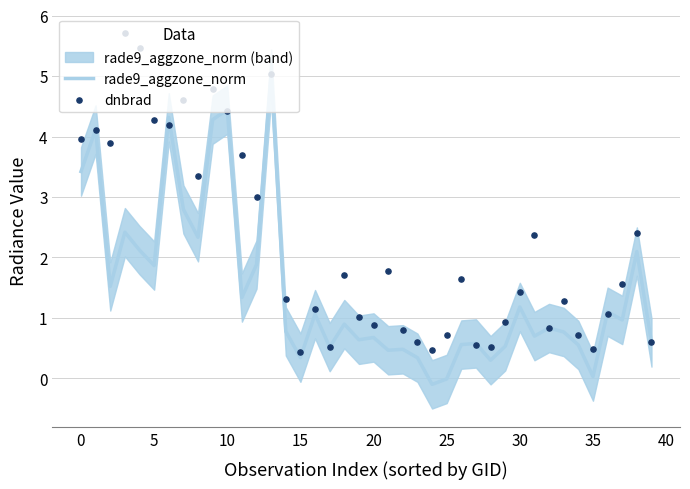

At which category is the sum across all series the highest?

13